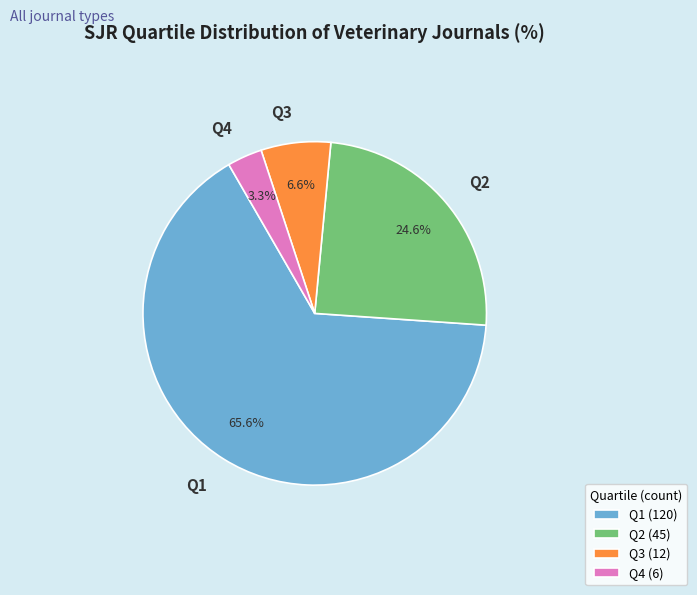

What is the smallest slice in the pie chart?

Q4